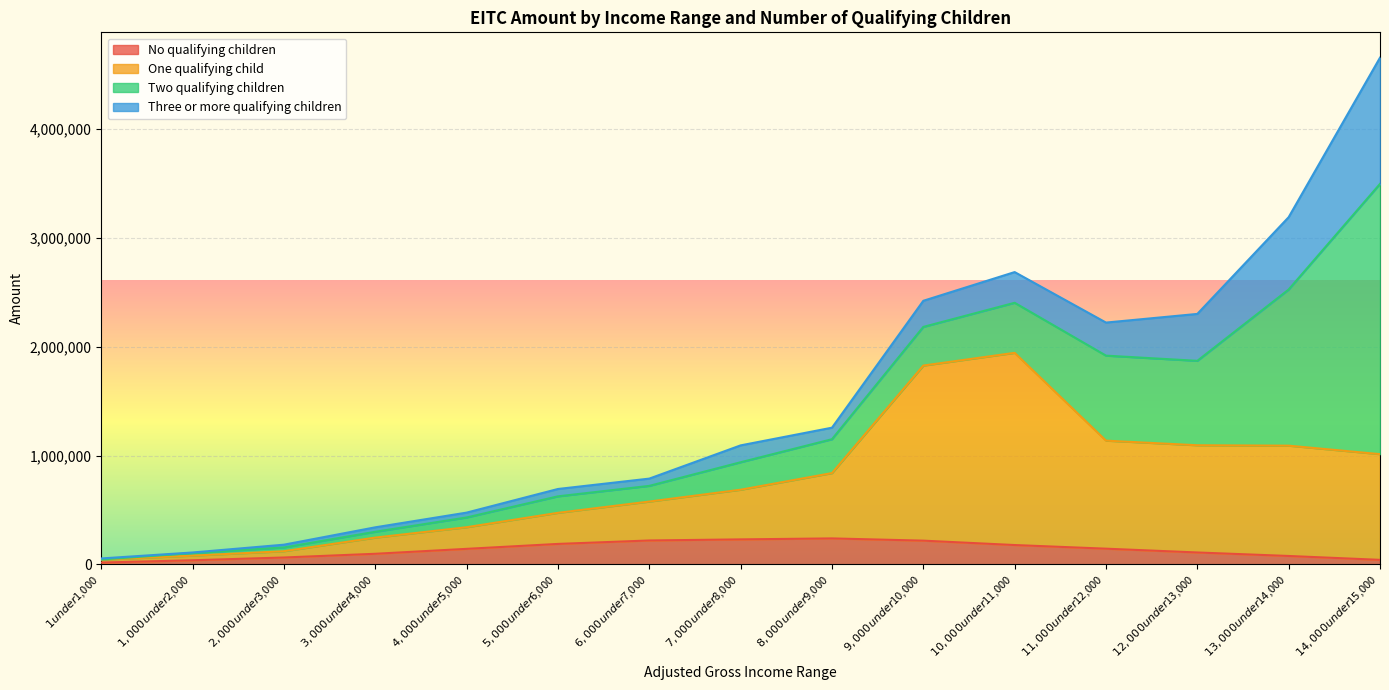

What is the label of the 2nd point from the left?

$1,000 under $2,000